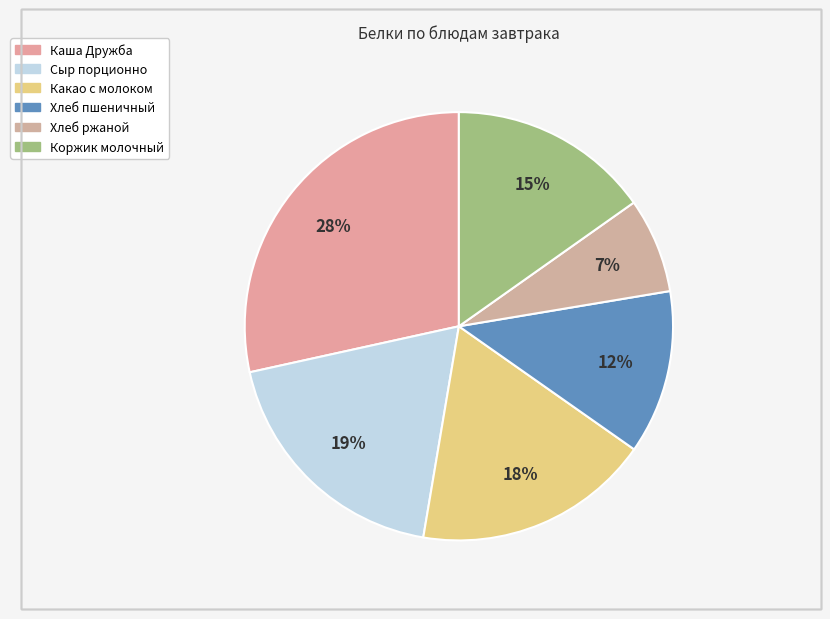

To the nearest percent, what percentage of the pie is Каша Дружба?

28%